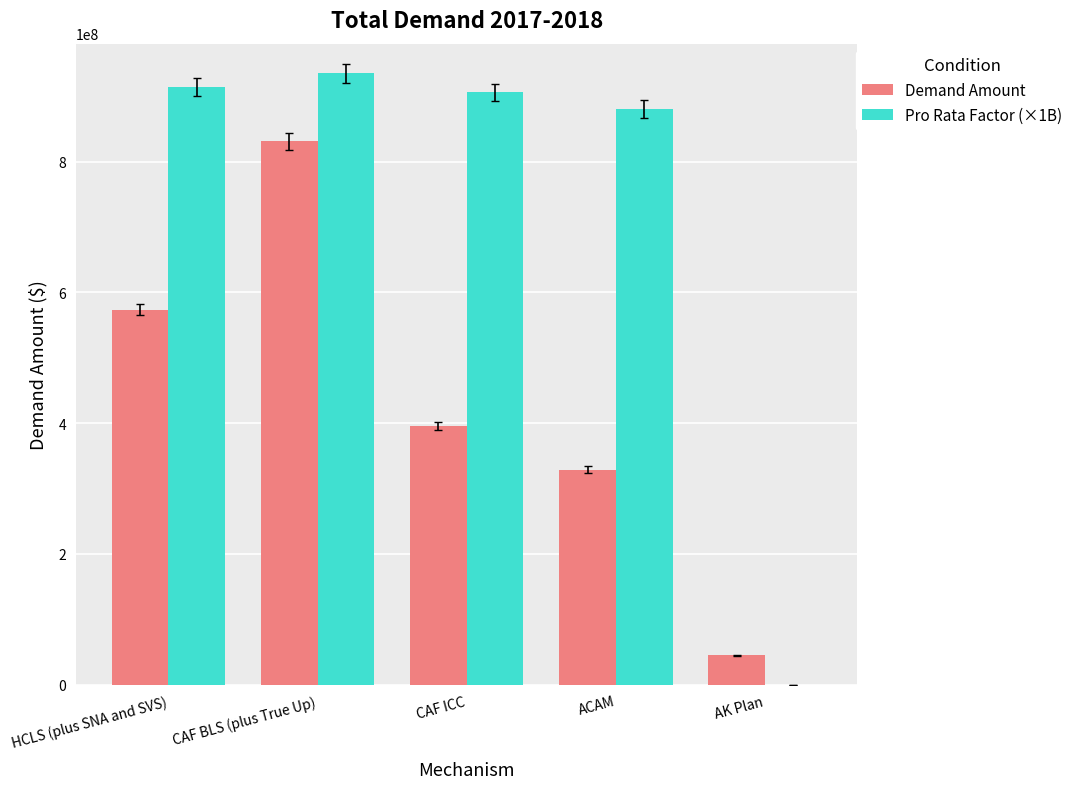

Which series has the largest range (max minus min)?

Pro Rata Factor (×1B)